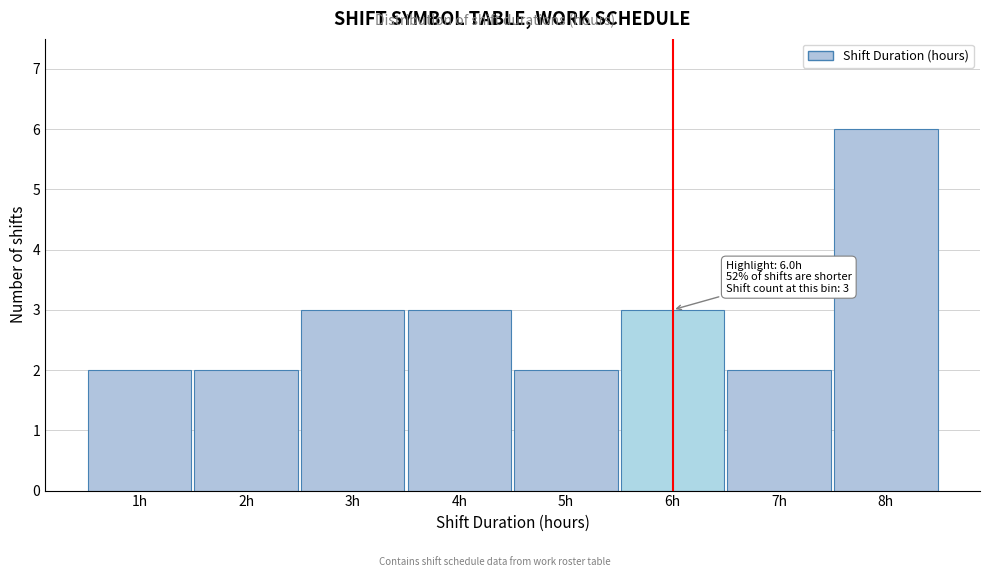

Which range on the x-axis has the tallest bar?

7.5 to 8.5